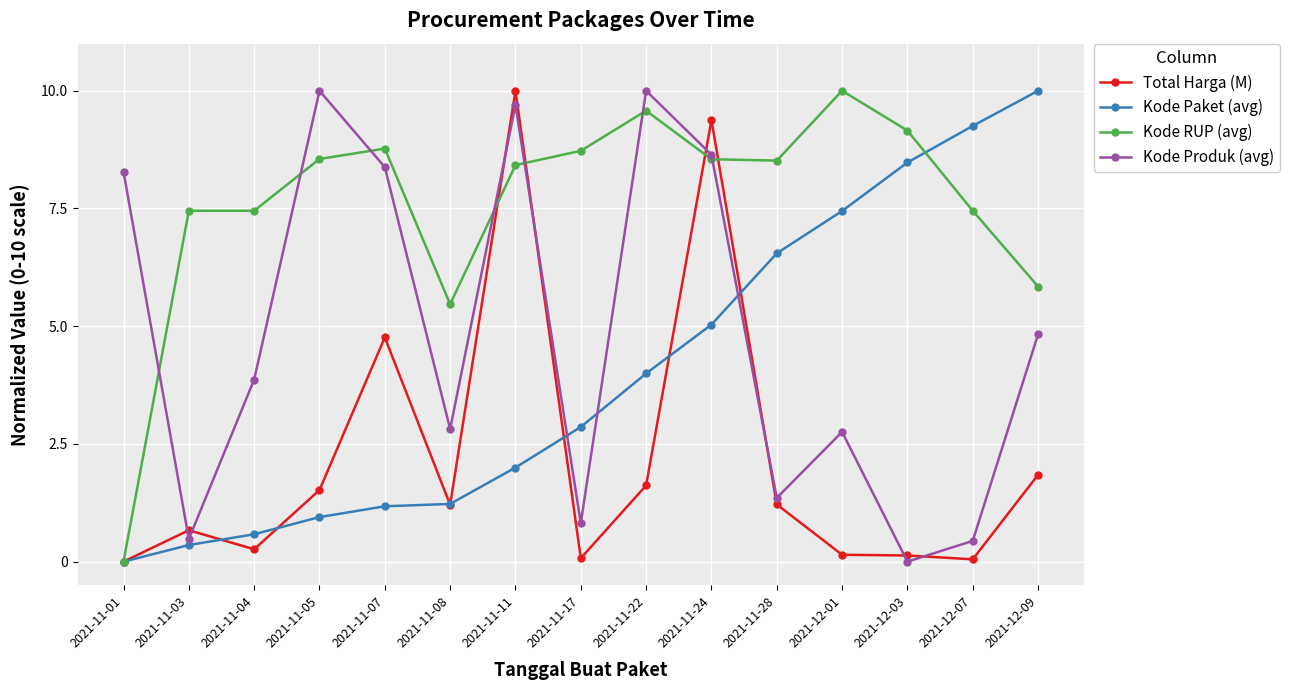

What is the maximum value shown in the chart?

10.0